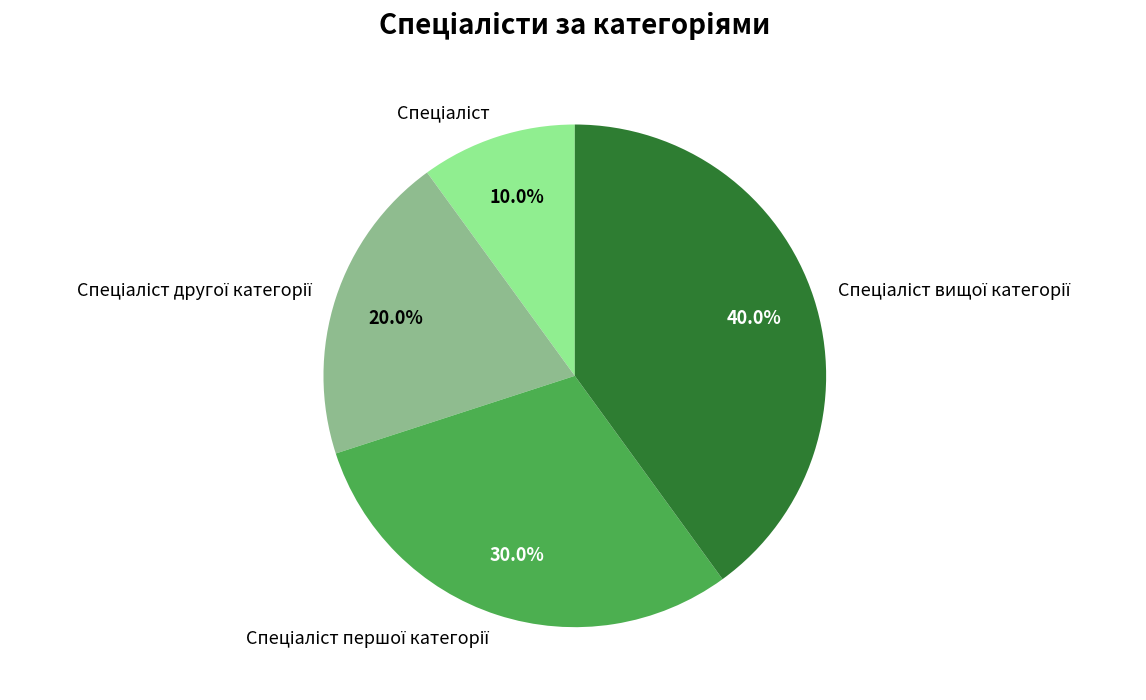

Does any single category account for the majority?

No